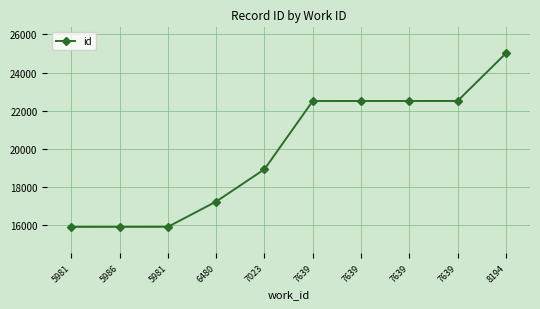

List the labels in order of value, largest first.

8194, 7639, 7639, 7639, 7639, 7023, 6480, 5981, 5986, 5981